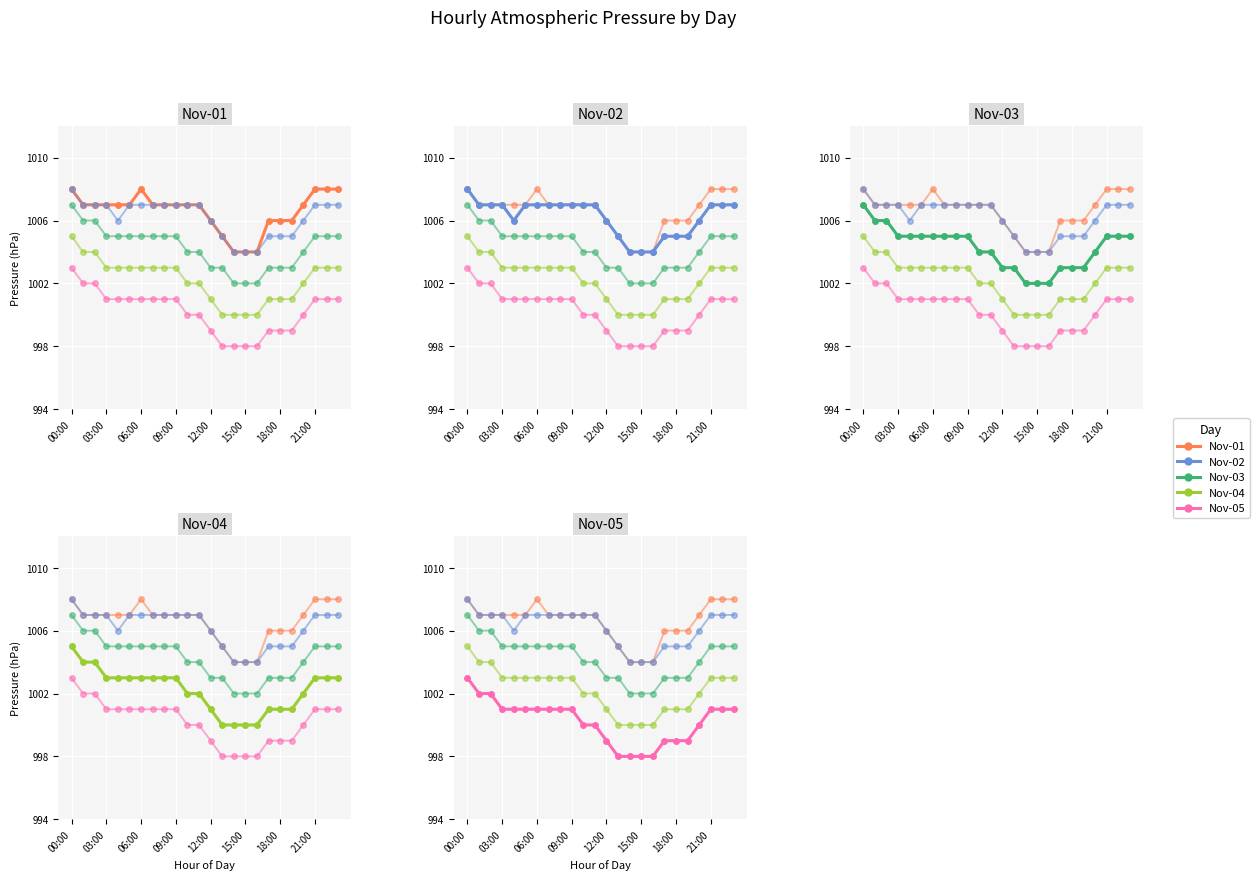

Reading right to left, what are all the values shown in this chart?

Nov-01: 1008	1008	1008	1007	1006	1006	1006	1004	1004	1004	1005	1006	1007	1007	1007	1007	1007	1008	1007	1007	1007	1007	1007	1008
Nov-02: 1007	1007	1007	1006	1005	1005	1005	1004	1004	1004	1005	1006	1007	1007	1007	1007	1007	1007	1007	1006	1007	1007	1007	1008
Nov-03: 1005	1005	1005	1004	1003	1003	1003	1002	1002	1002	1003	1003	1004	1004	1005	1005	1005	1005	1005	1005	1005	1006	1006	1007
Nov-04: 1003	1003	1003	1002	1001	1001	1001	1000	1000	1000	1000	1001	1002	1002	1003	1003	1003	1003	1003	1003	1003	1004	1004	1005
Nov-05: 1001	1001	1001	1000	999	999	999	998	998	998	998	999	1000	1000	1001	1001	1001	1001	1001	1001	1001	1002	1002	1003